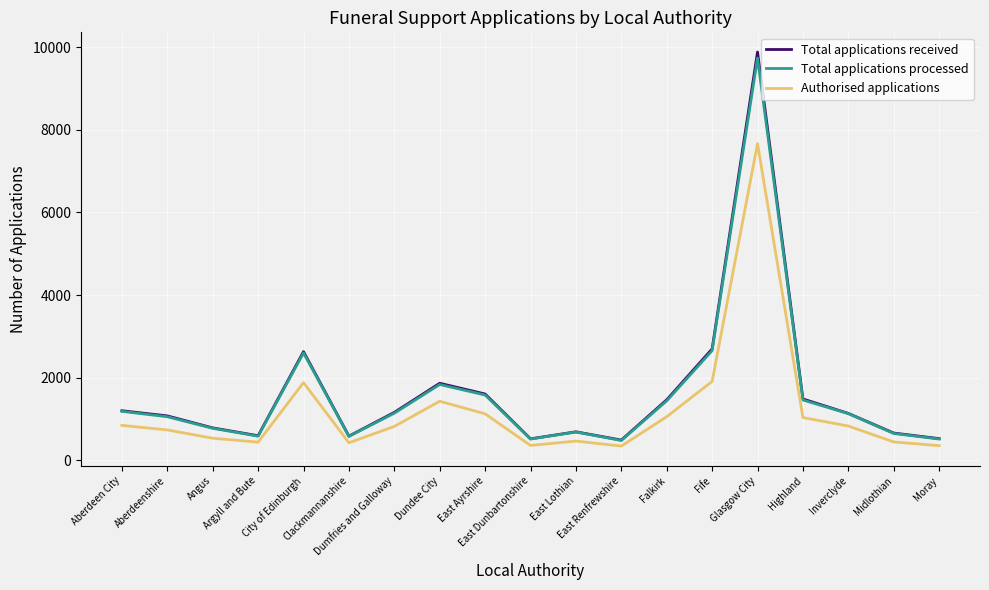

What position from the left is East Lothian?

11